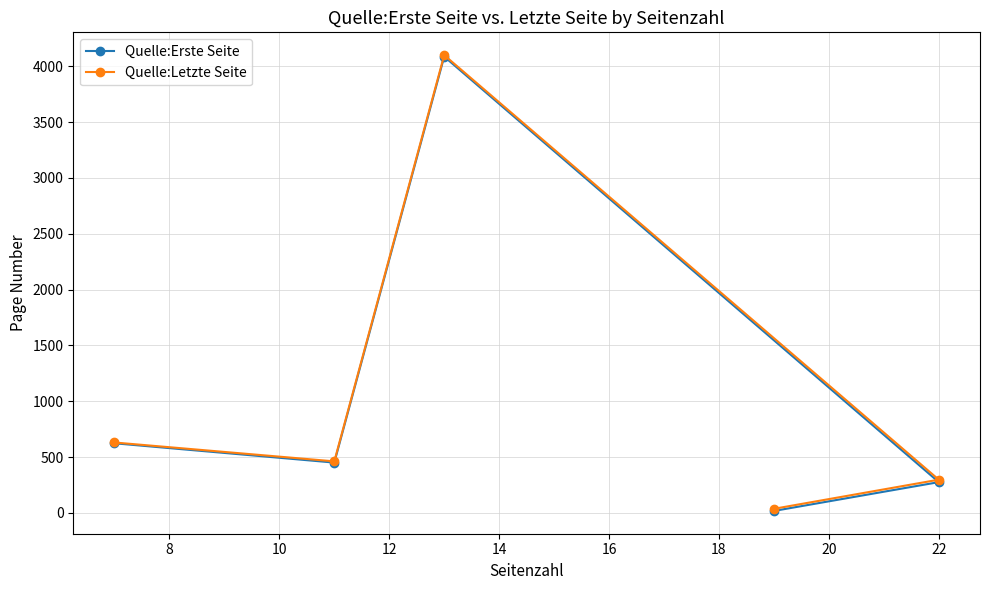

How many categories are shown in the chart?

5